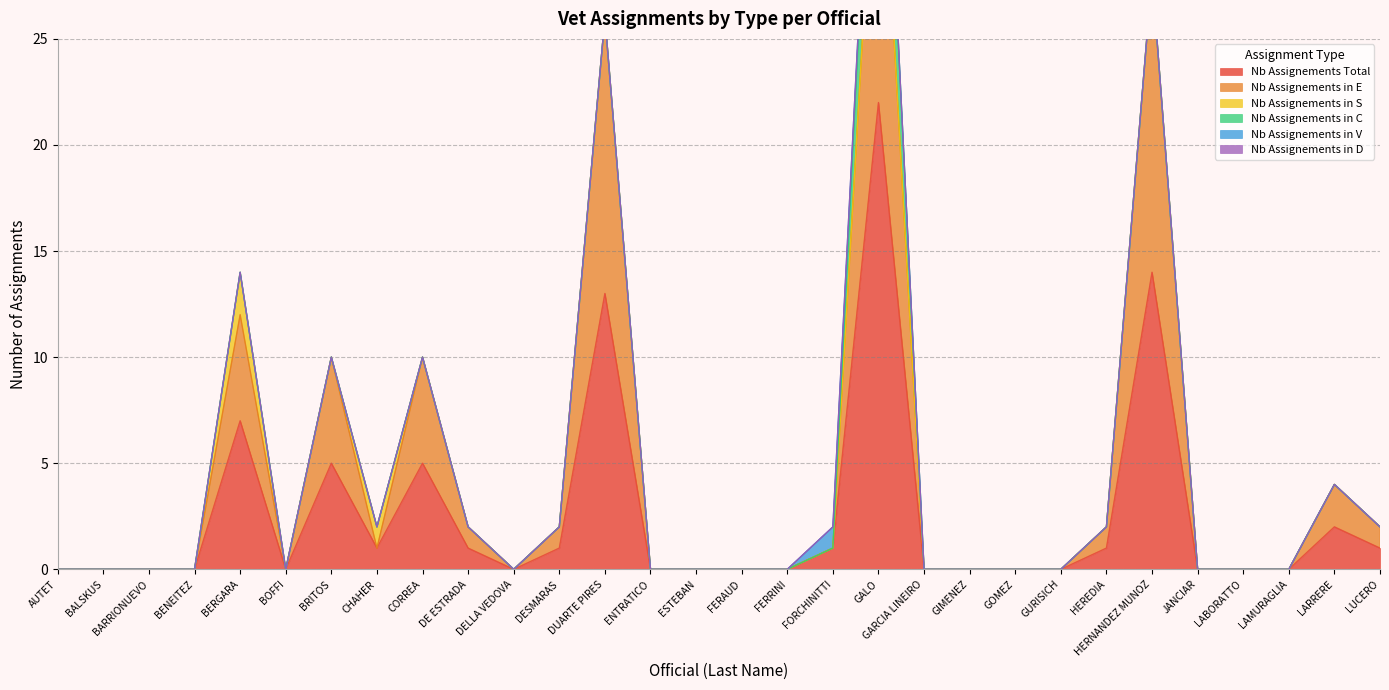

Reading right to left, list all the values displayed in this chart.

Nb Assignements Total: 1	2	0	0	0	14	1	0	0	0	0	22	1	0	0	0	0	13	1	0	1	5	1	5	0	7	0	0	0	0
Nb Assignements in E: 1	2	0	0	0	14	1	0	0	0	0	16	0	0	0	0	0	13	1	0	1	5	0	5	0	5	0	0	0	0
Nb Assignements in S: 0	0	0	0	0	0	0	0	0	0	0	0	0	0	0	0	0	0	0	0	0	0	1	0	0	2	0	0	0	0
Nb Assignements in C: 0	0	0	0	0	0	0	0	0	0	0	6	0	0	0	0	0	0	0	0	0	0	0	0	0	0	0	0	0	0
Nb Assignements in V: 0	0	0	0	0	0	0	0	0	0	0	0	1	0	0	0	0	0	0	0	0	0	0	0	0	0	0	0	0	0
Nb Assignements in D: 0	0	0	0	0	0	0	0	0	0	0	0	0	0	0	0	0	0	0	0	0	0	0	0	0	0	0	0	0	0